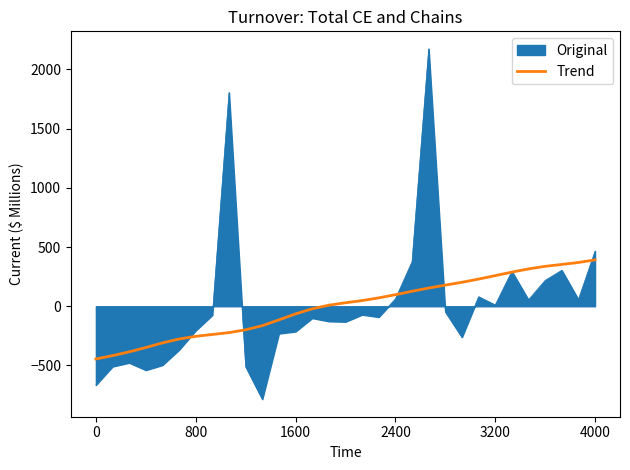

What is the highest value of the Trend series?

391.8